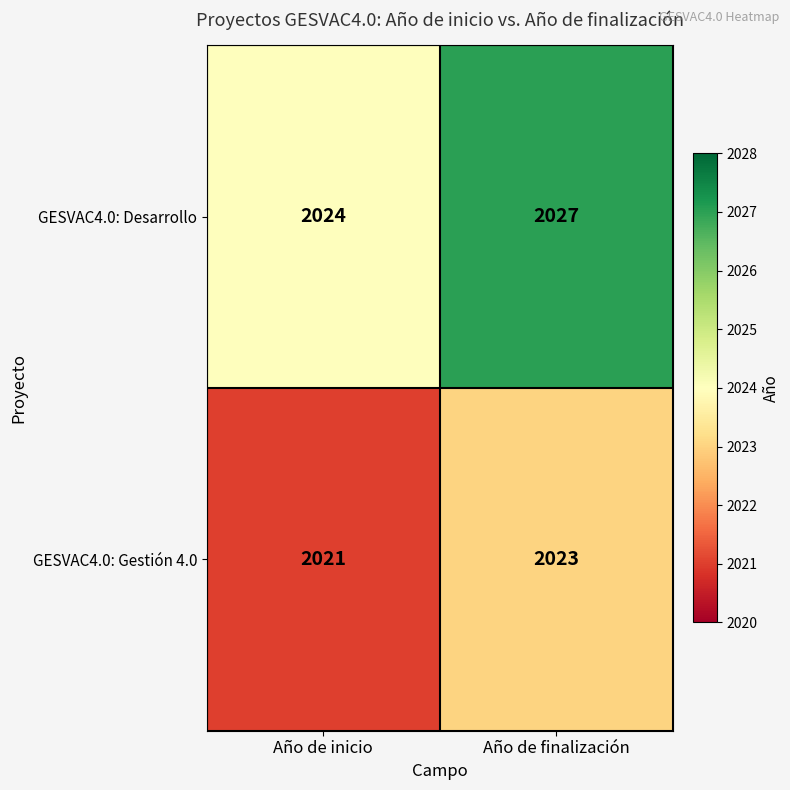

Read the GESVAC4.0: Desarrollo value at Año de finalización.

2027